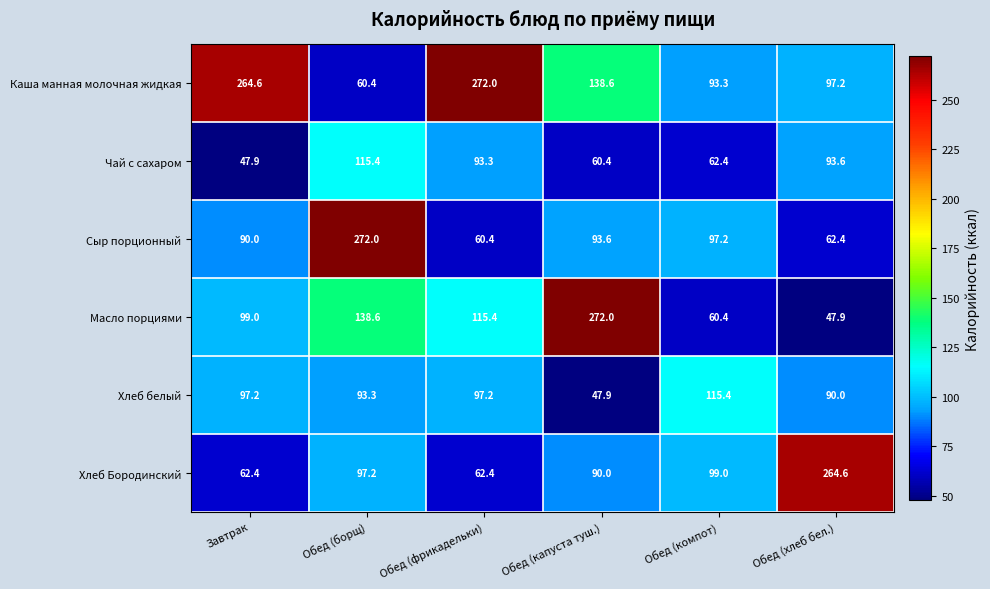

At Обед (компот), list the series in order from largest to smallest.

Хлеб белый, Хлеб Бородинский, Сыр порционный, Каша манная молочная жидкая, Чай с сахаром, Масло порциями